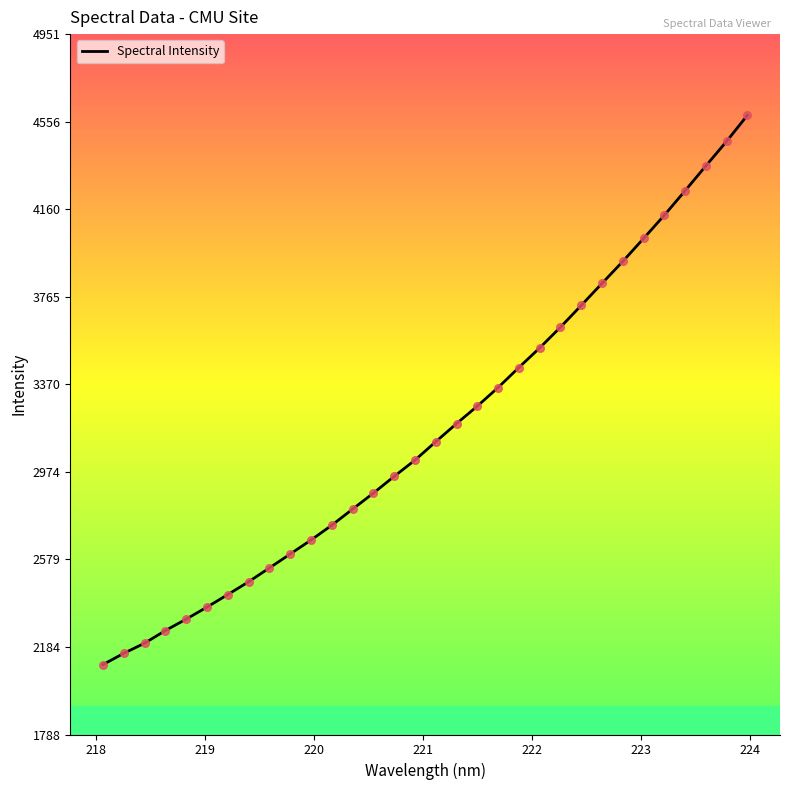

What is the minimum value shown in the chart?

2103.8